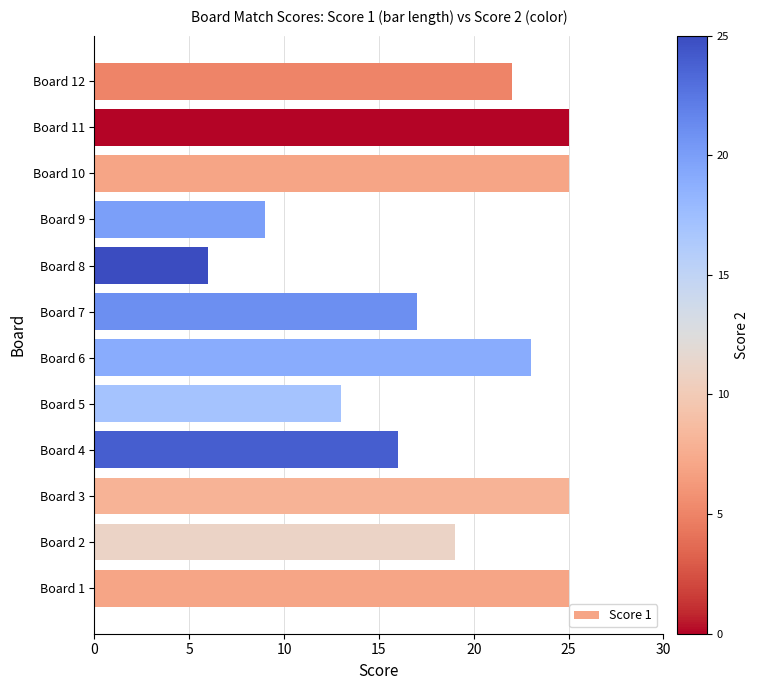

Where is the data nearest to the value 15?

Board 4